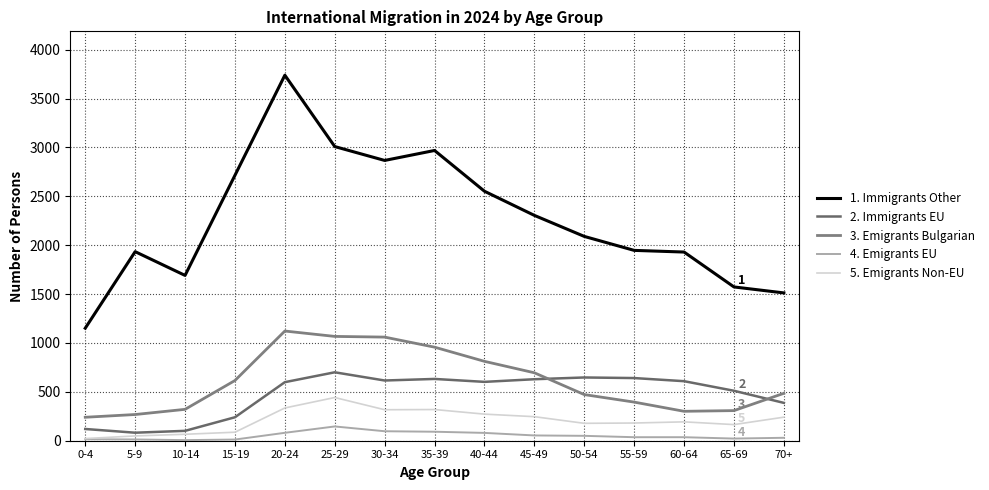

How many interior local peaks does the 2. Immigrants EU series have?

3